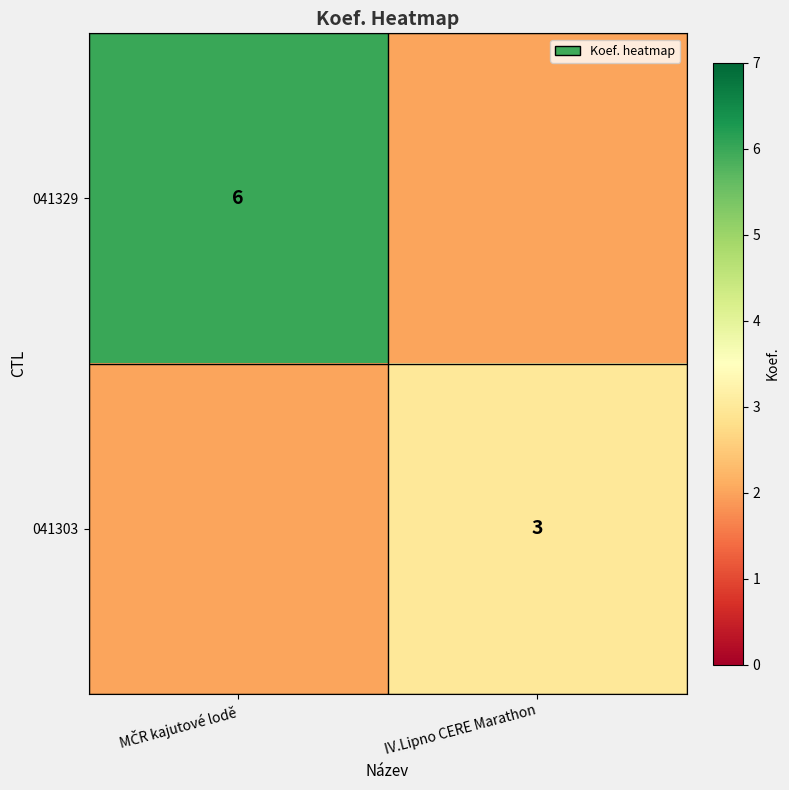

What is the minimum value shown in the chart?

2